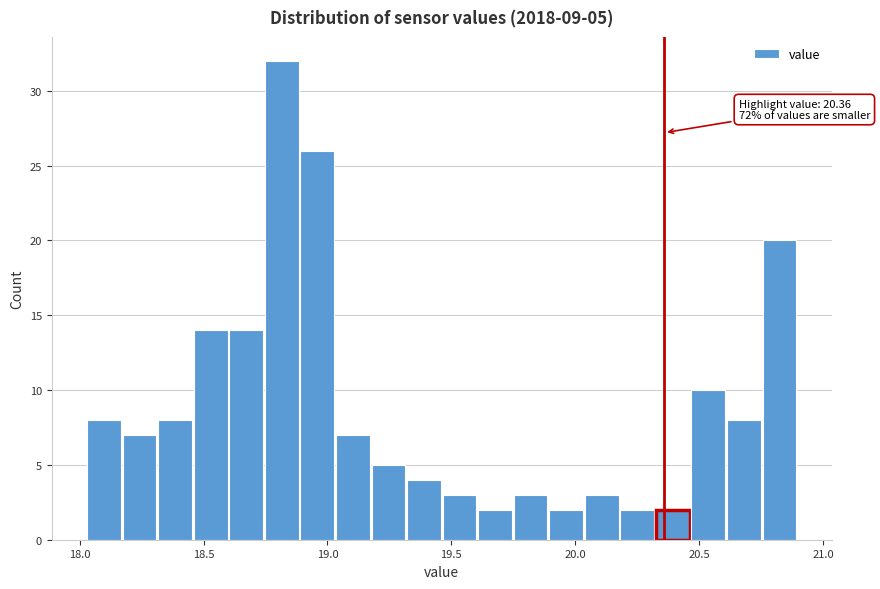

Read against the x-axis, roughly where is the centre of the tallest bar?

18.80